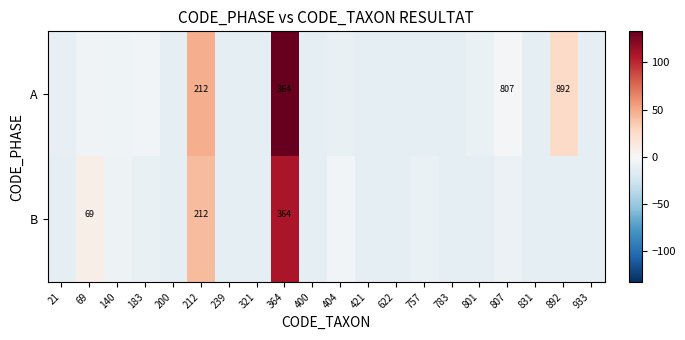

Is it true that A equals 132.9 at 364?

True